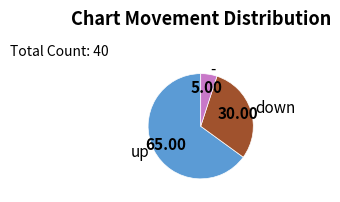

Which category has the biggest portion of the pie?

up